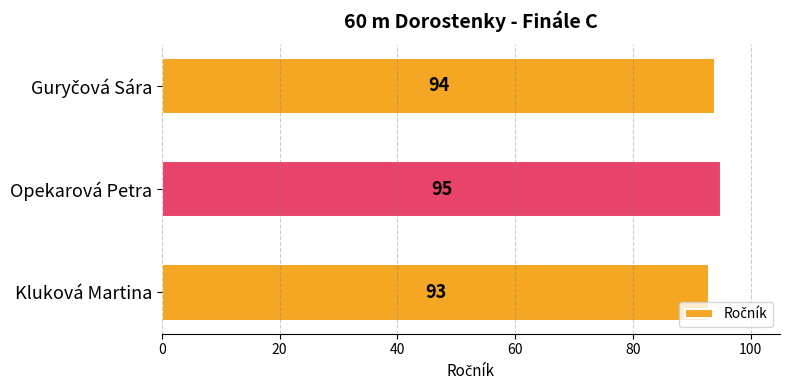

What is the maximum value shown in the chart?

95